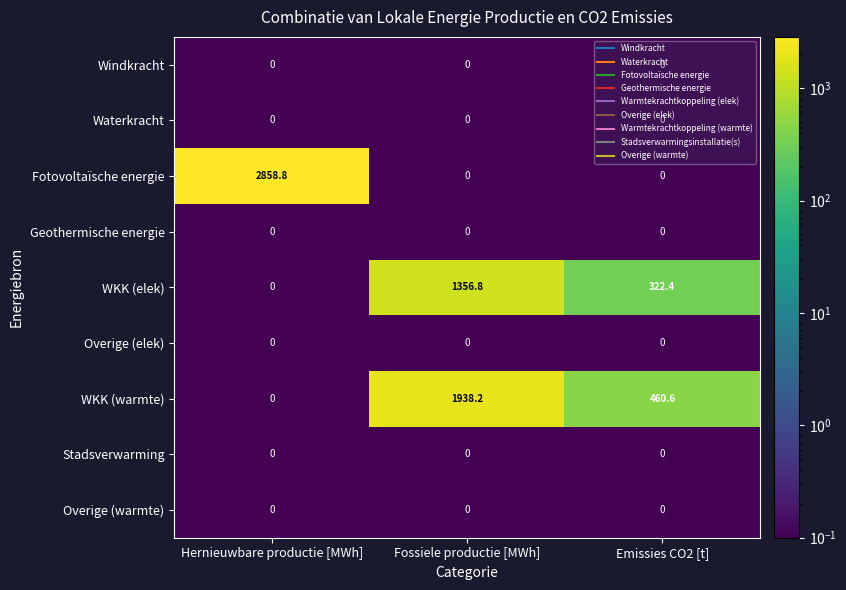

What is the maximum value shown in the chart?

2858.8